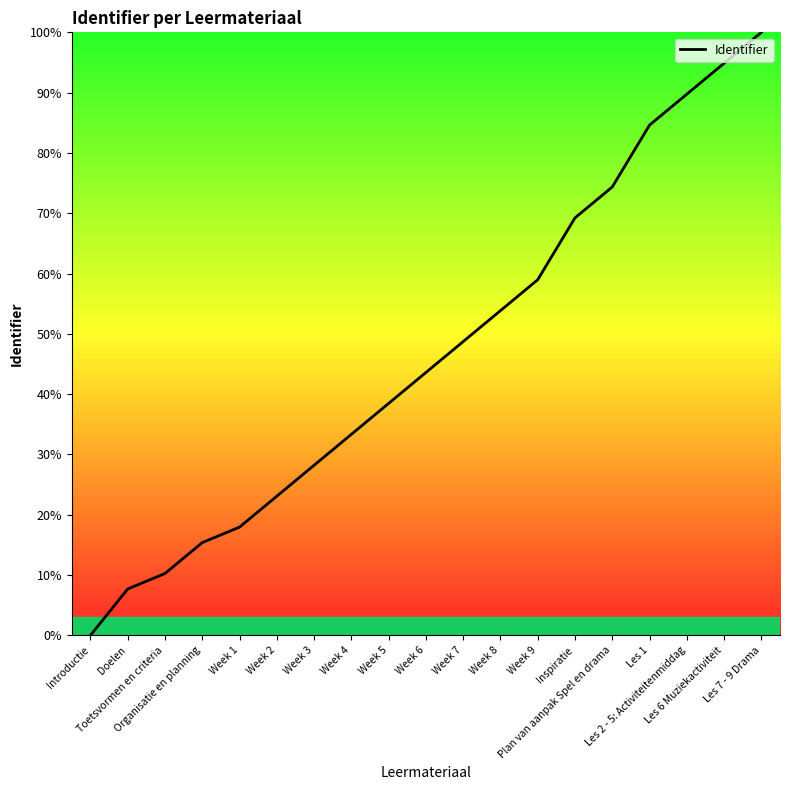

What is the difference between the maximum and minimum values?

100.0